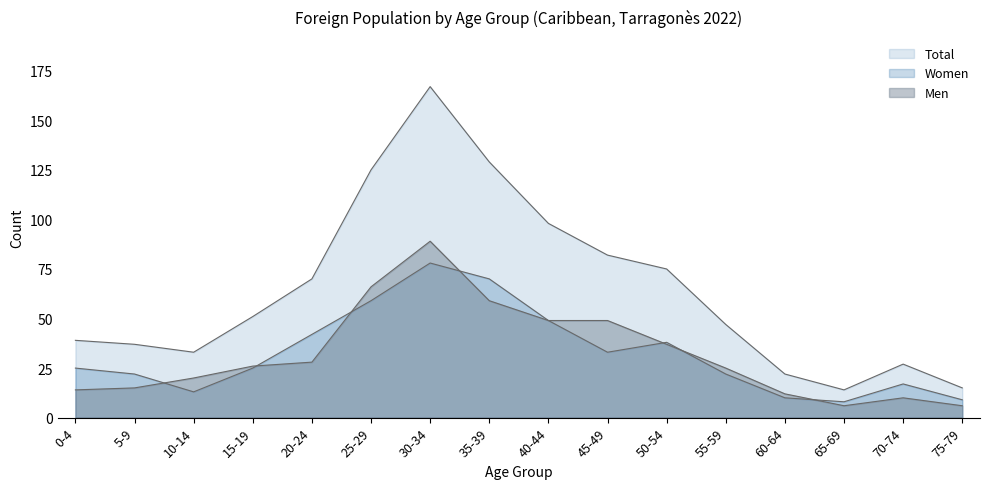

At which label does Total reach its minimum?

65-69